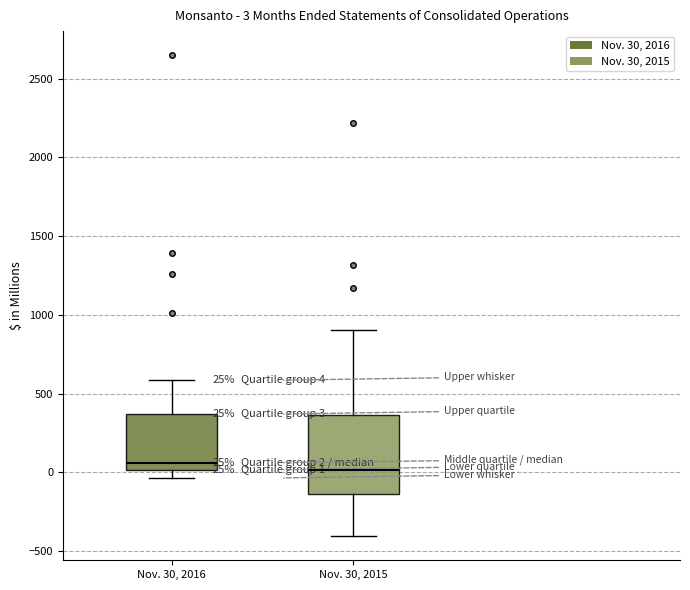

Comparing the boxes themselves (not the whiskers), which one is the tallest?

Nov. 30, 2015